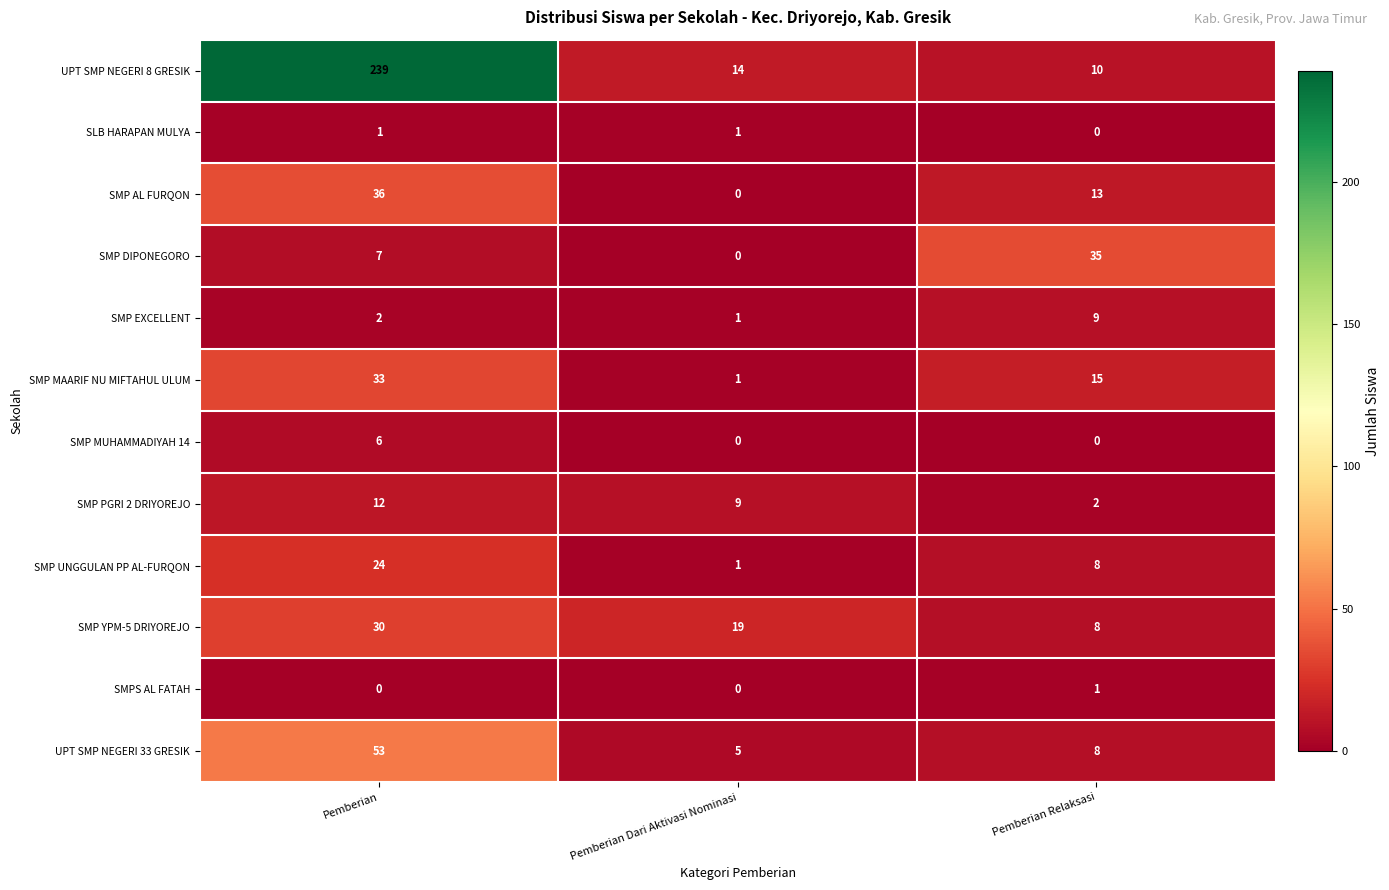

Which series has the widest spread of values?

UPT SMP NEGERI 8 GRESIK